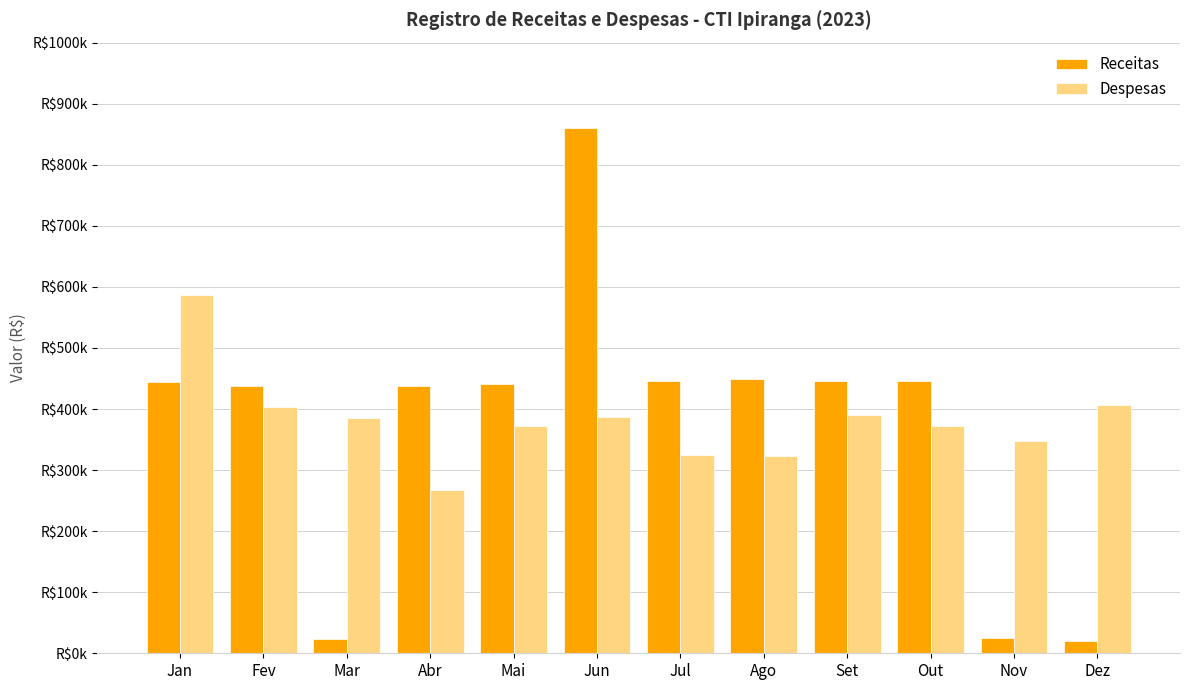

What are all the series names shown in the legend?

Receitas, Despesas